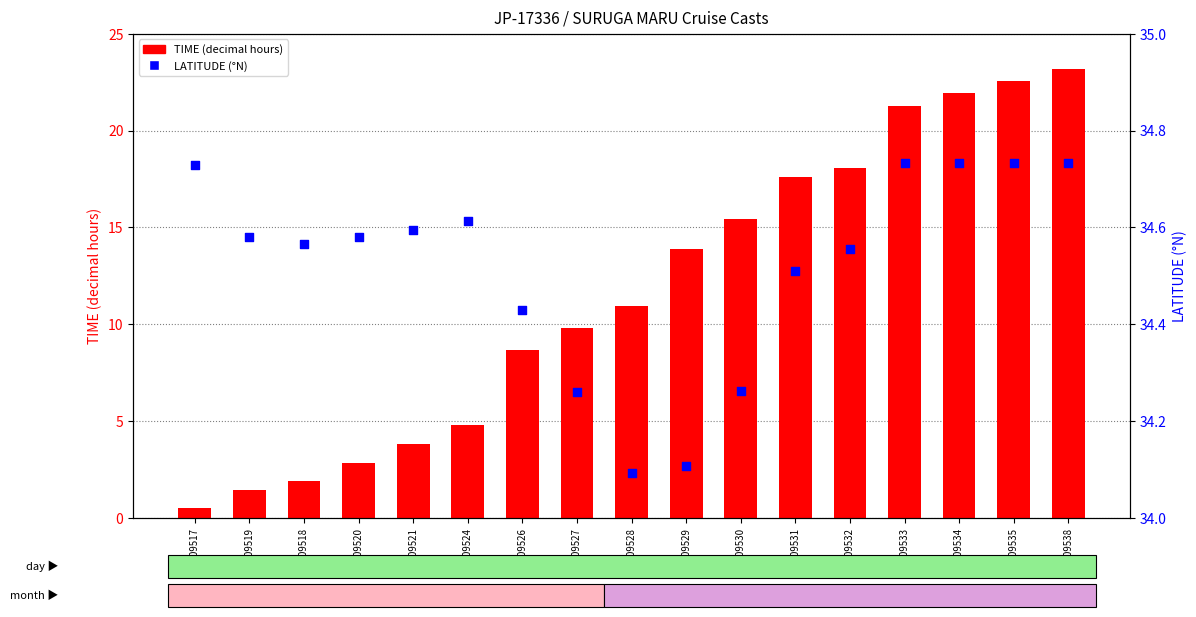

Which series reaches the minimum Y coordinate?

TIME